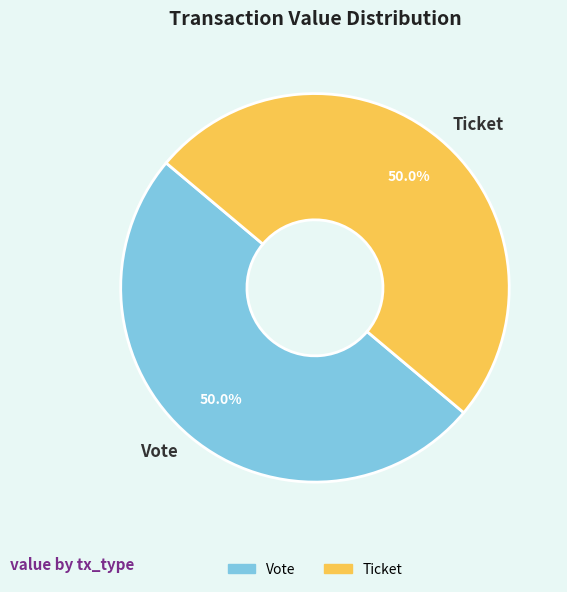

Approximately how many times larger is the value at Ticket compared to Vote?

1.0